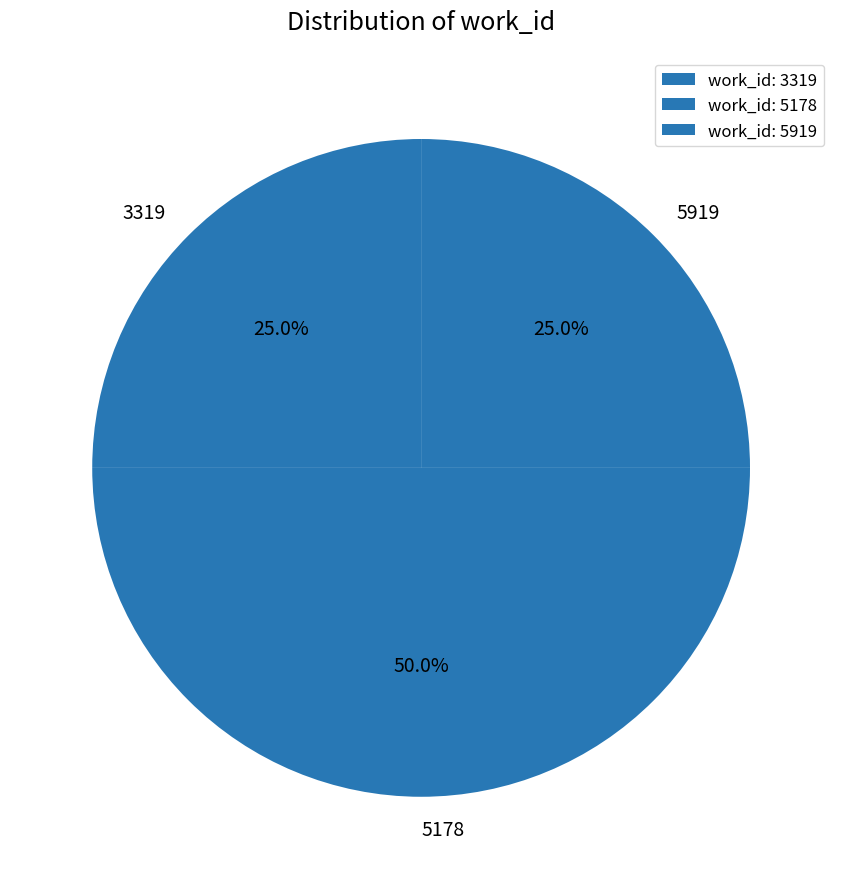

Approximately how many times larger is the value at 5178 compared to 3319?

2.0